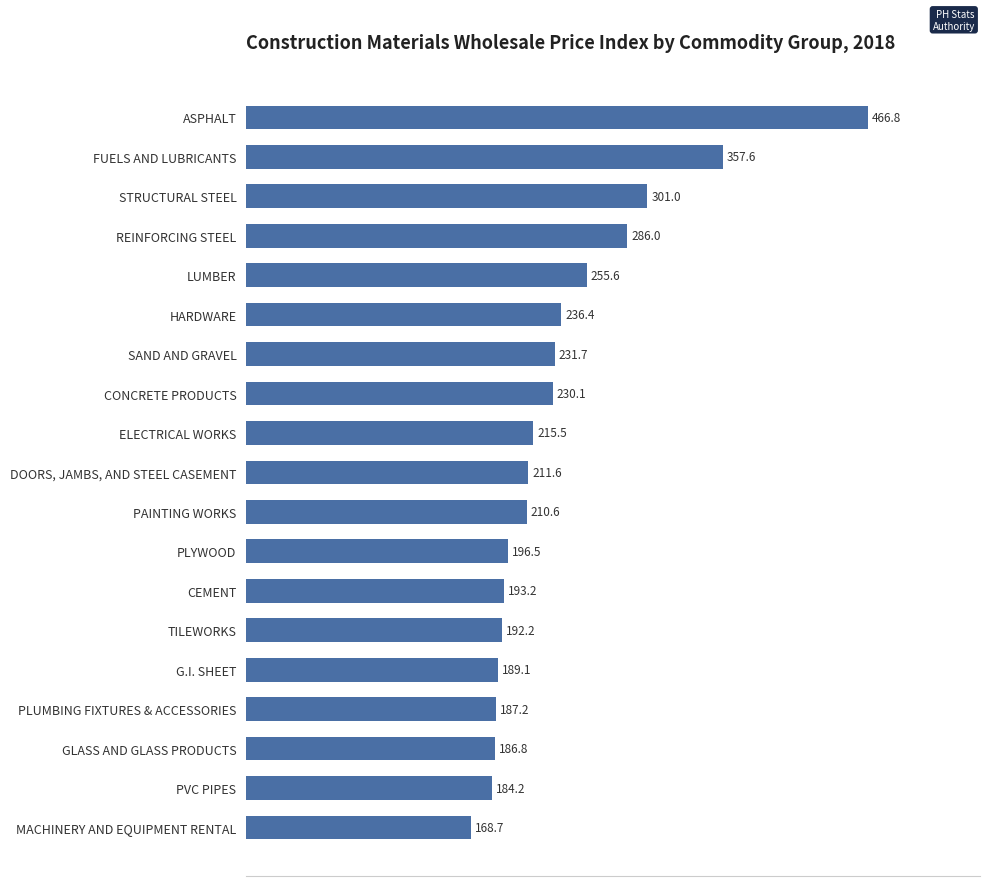

Count the number of data series in this chart.

1